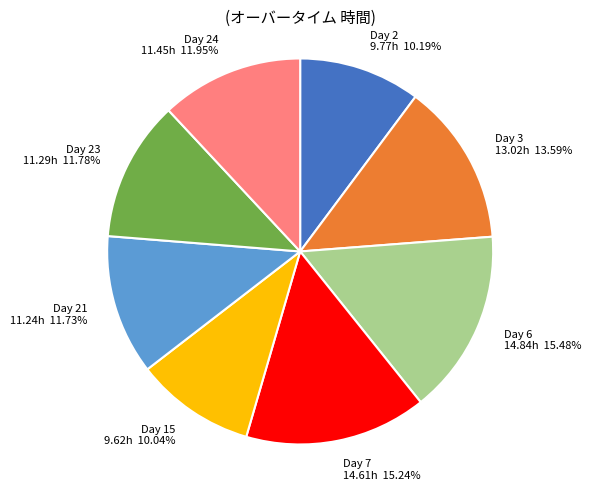

To the nearest percent, what is the difference between the largest and smallest slice percentages?

5%